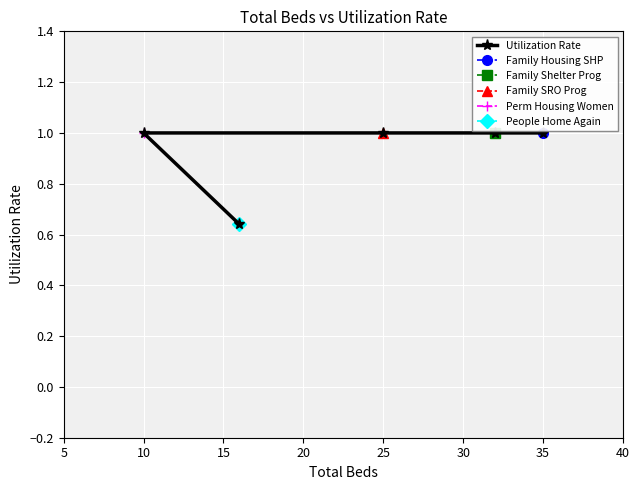

True or false: Utilization Rate has a value of 1.0 at 10.

True